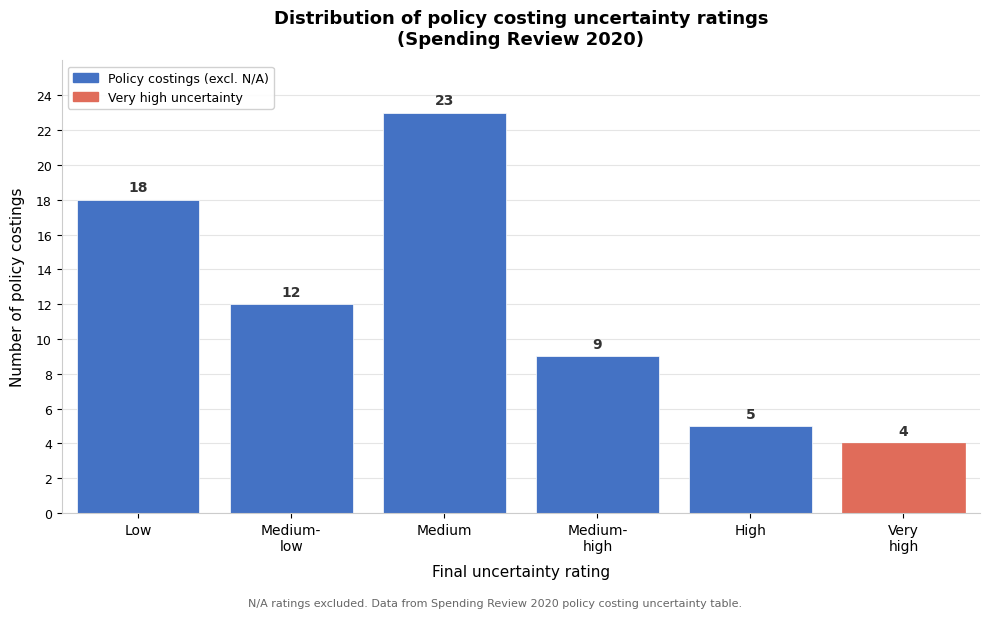

Reading left to right, transcribe all the data shown in this chart.

18	12	23	9	5	4